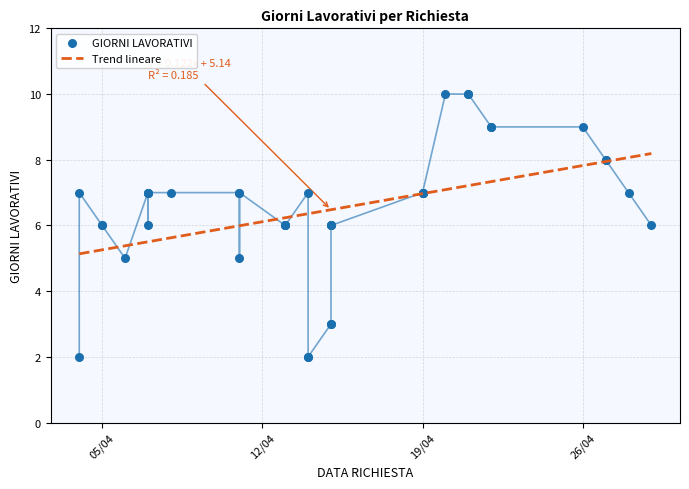

Which series contains the highest Y value?

GIORNI LAVORATIVI